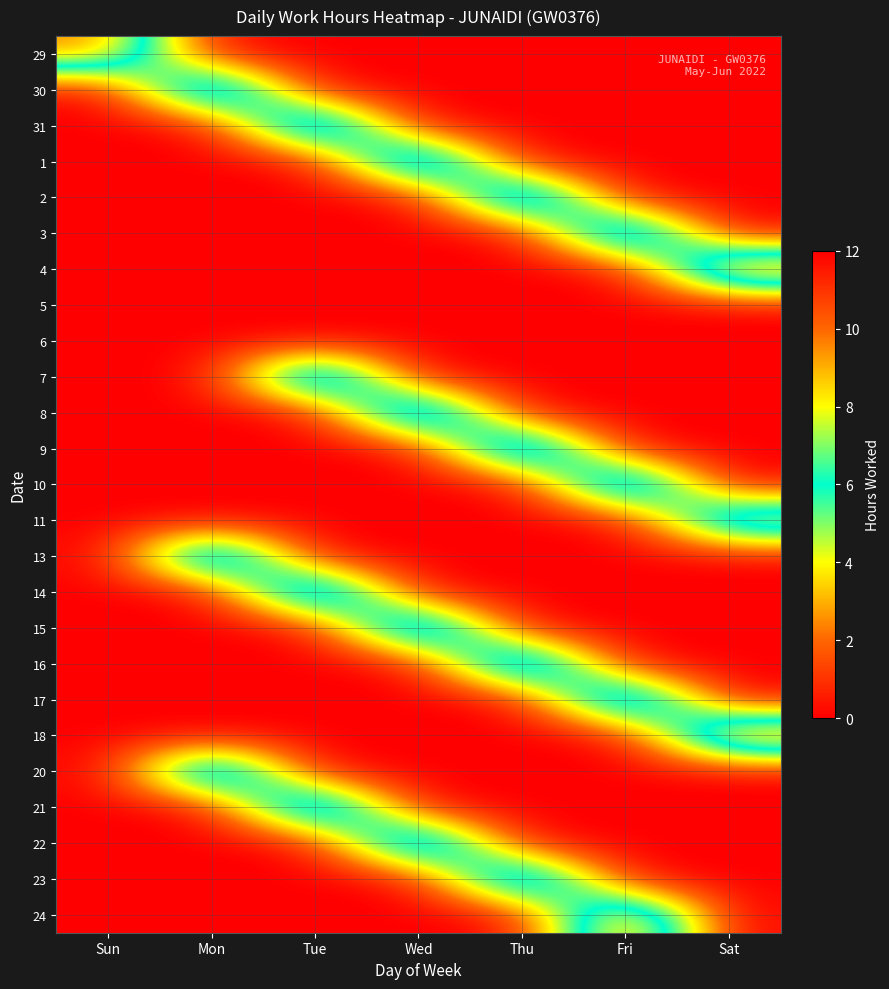

What is the total value across all series at Fri?

45.3